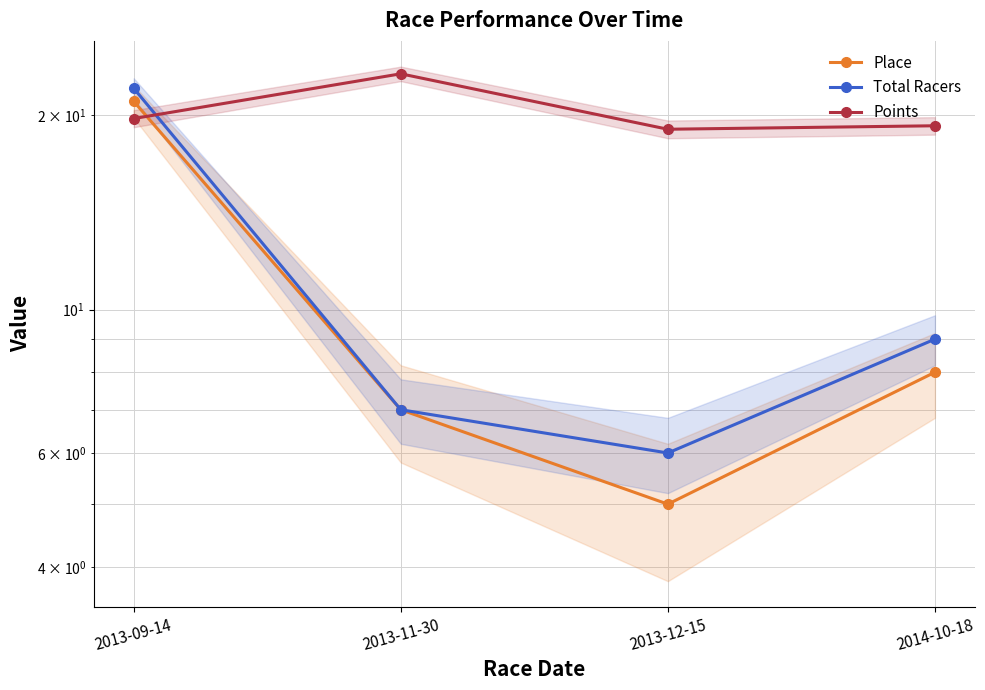

What is the sum of the Total Racers values at 2013-12-15 and 2013-11-30?

13.0